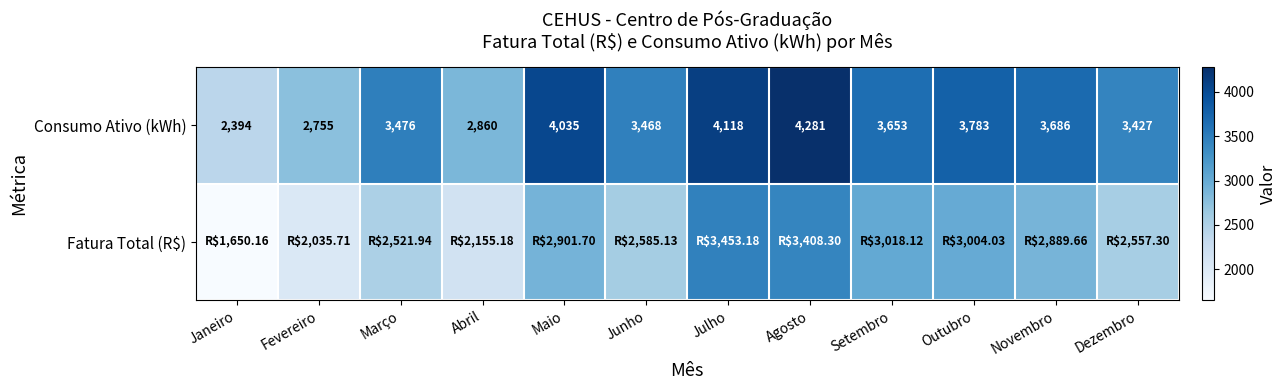

Where is Consumo Ativo (kWh) nearest to the value 3337?

Dezembro